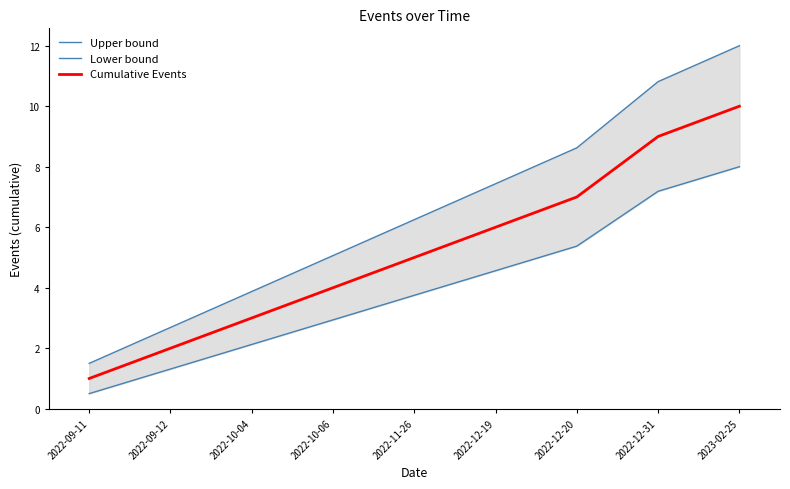

At which category is the sum across all series the highest?

2023-02-25